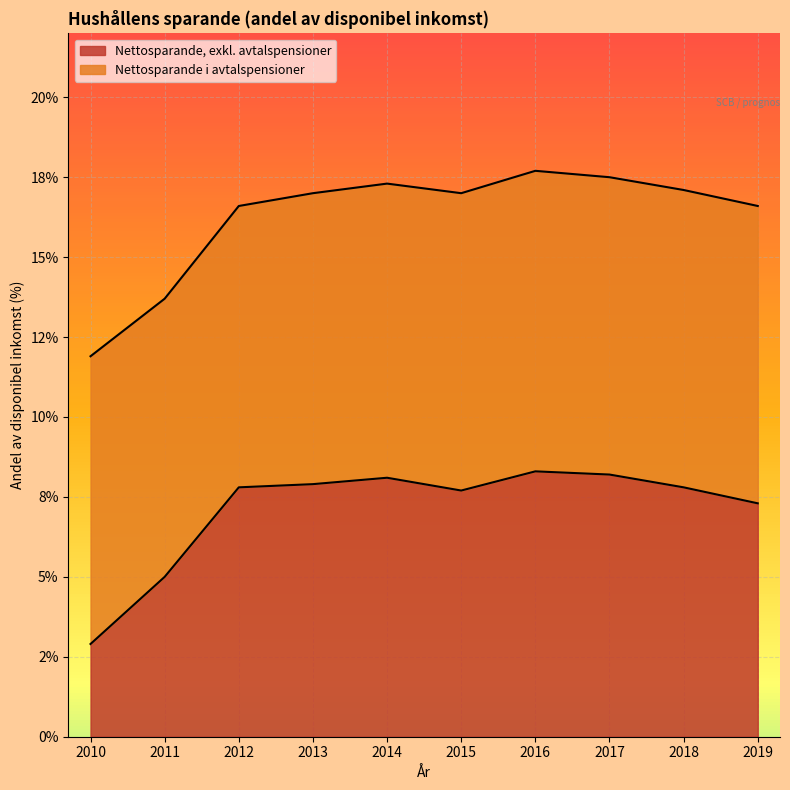

Reading left to right, extract all data points from this chart.

2010=2.9	2011=5.0	2012=7.8	2013=7.9	2014=8.1	2015=7.7	2016=8.3	2017=8.2	2018=7.8	2019=7.3